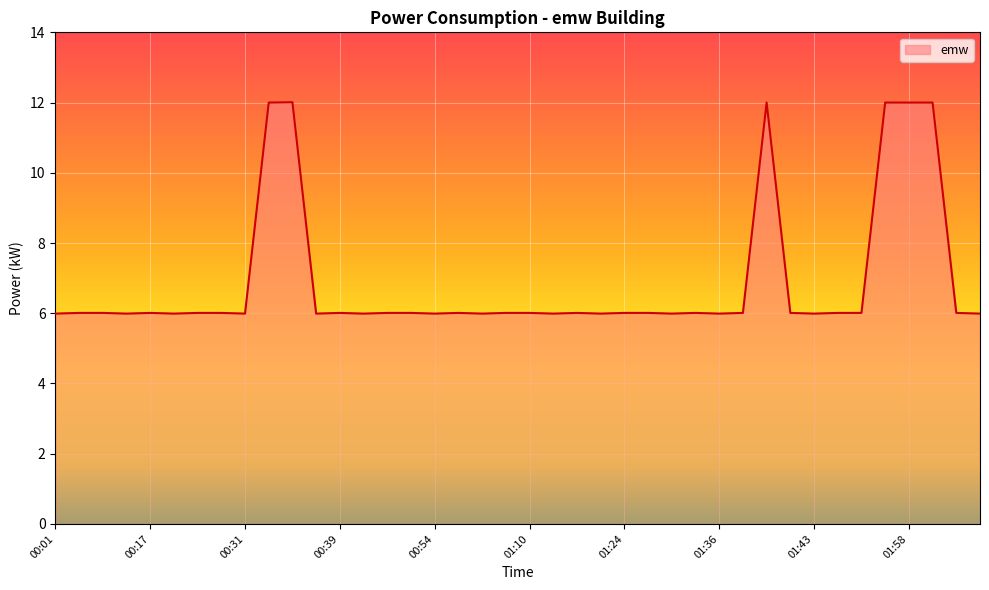

What is the greatest value displayed?

12.0